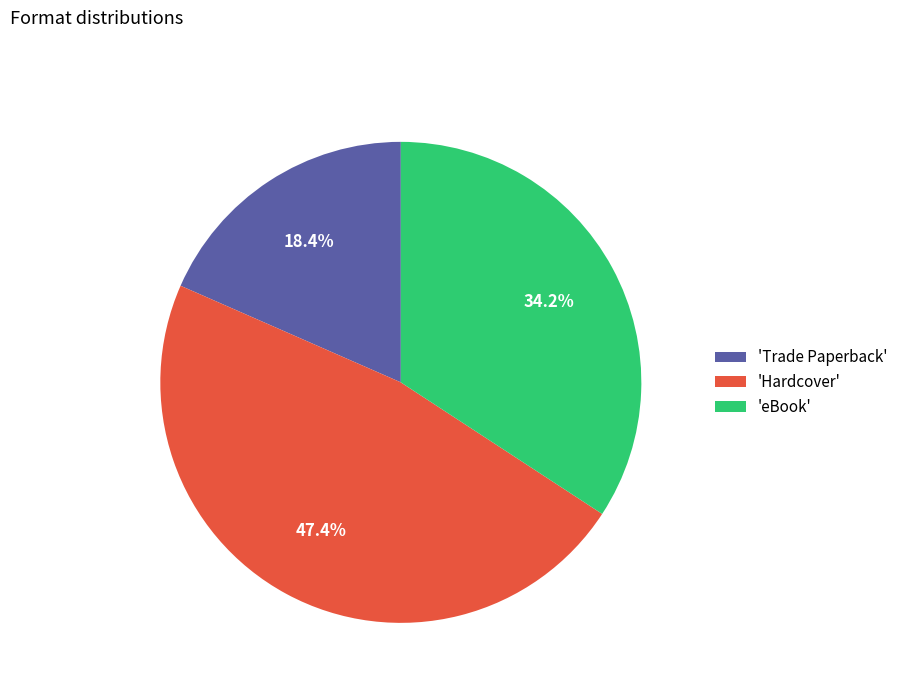

Do 'eBook' and 'Hardcover' together represent more than half of the pie?

Yes